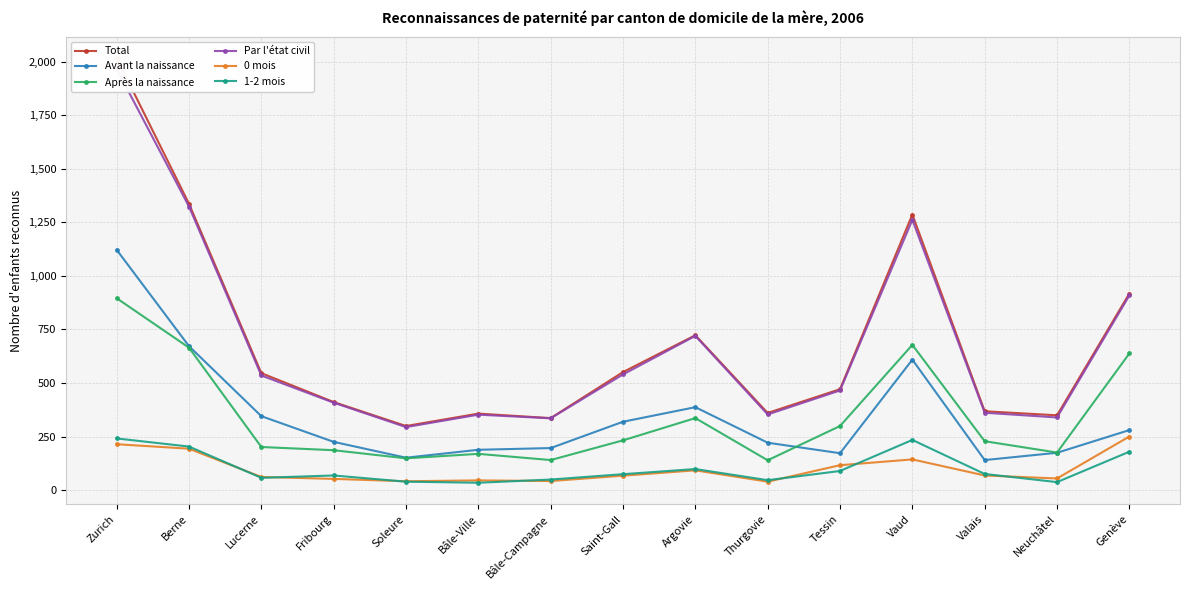

What is the difference between the Par l'état civil values at Soleure and Bâle-Campagne?

41